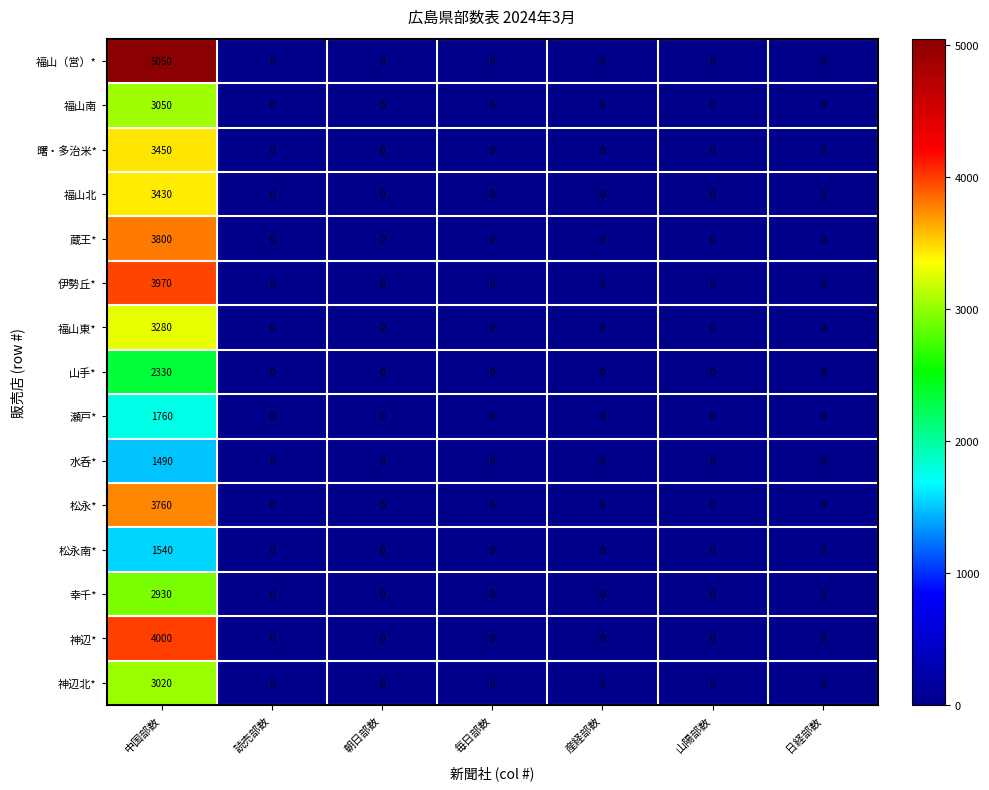

At which category is the sum across all series the highest?

中国部数